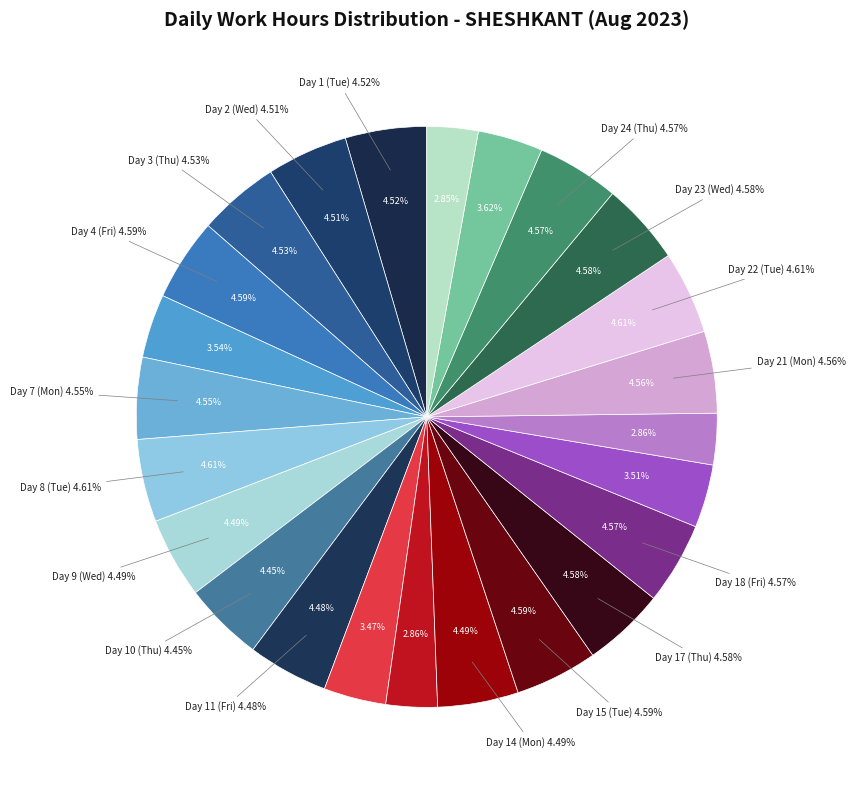

Rank the categories by value from lowest to highest.

Day 25 (Fri), Day 27 (Sun), Day 13 (Sun), Day 20 (Sun), Day 12 (Sat), Day 19 (Sat), Day 5 (Sat), Day 26 (Sat), Day 10 (Thu), Day 11 (Fri), Day 9 (Wed), Day 14 (Mon), Day 2 (Wed), Day 1 (Tue), Day 3 (Thu), Day 7 (Mon), Day 21 (Mon), Day 18 (Fri), Day 24 (Thu), Day 17 (Thu), Day 23 (Wed), Day 4 (Fri), Day 15 (Tue), Day 8 (Tue), Day 22 (Tue)